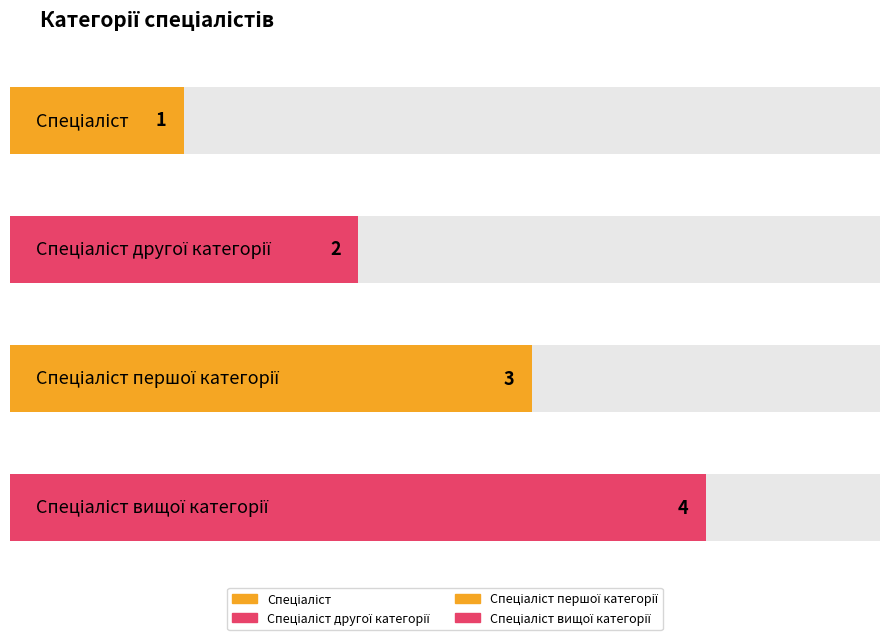

List the labels in order of value, smallest first.

Спеціаліст, Спеціаліст другої категорії, Спеціаліст першої категорії, Спеціаліст вищої категорії